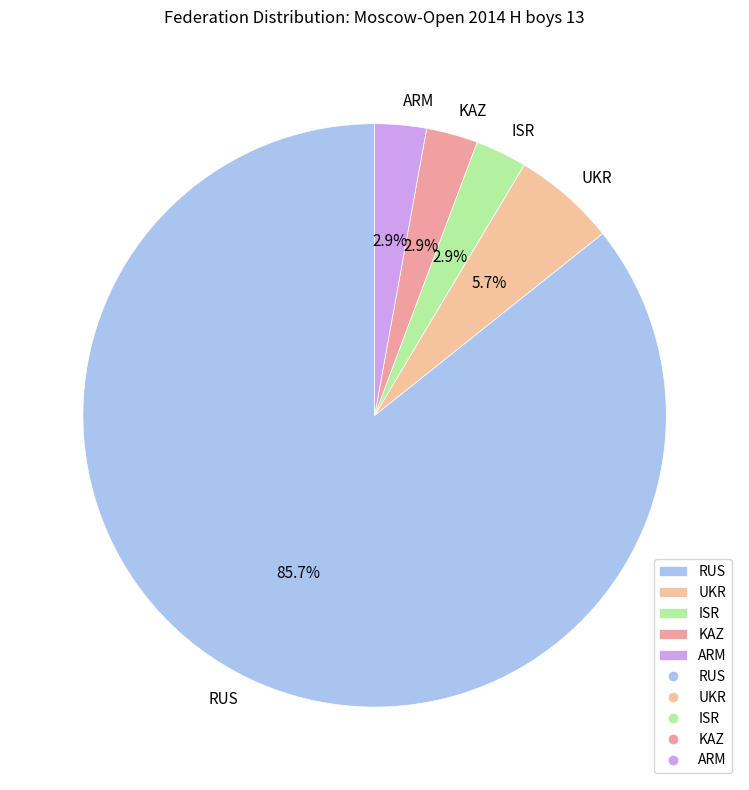

True or false: ISR accounts for 12% of the total.

False